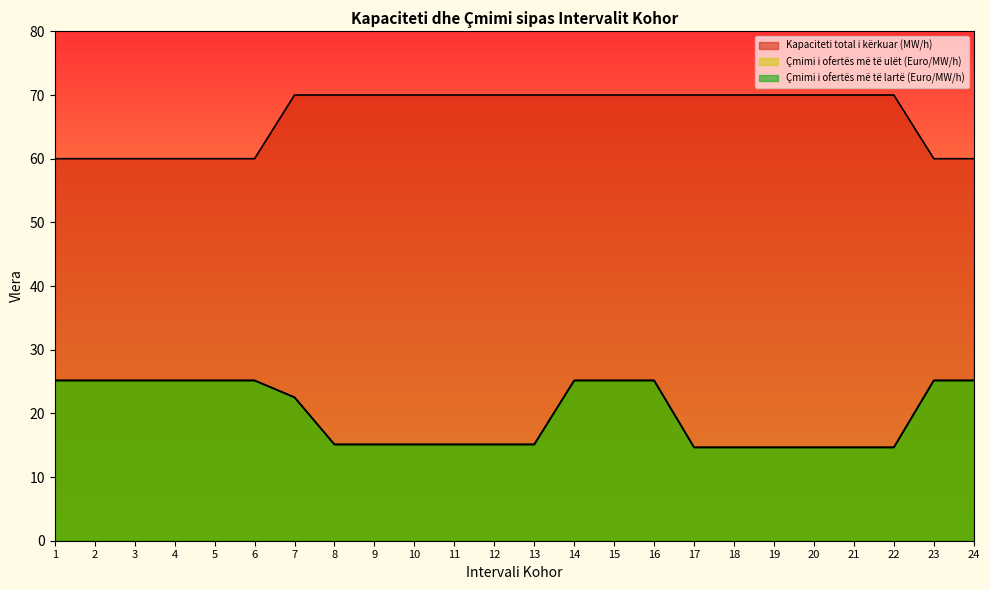

Which series changed the most between 16 and 18?

Çmimi i ofertës më të ulët (Euro/MW/h)